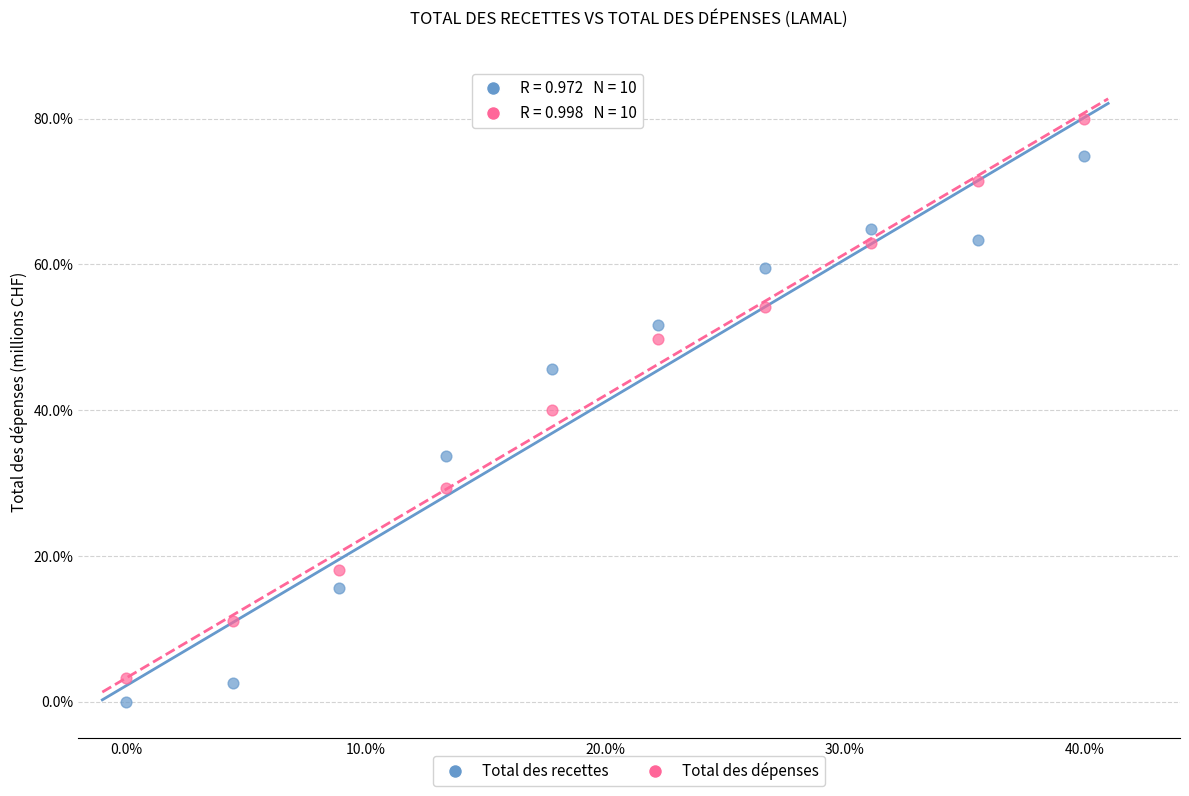

Which series reaches the minimum Y coordinate?

Total des recettes